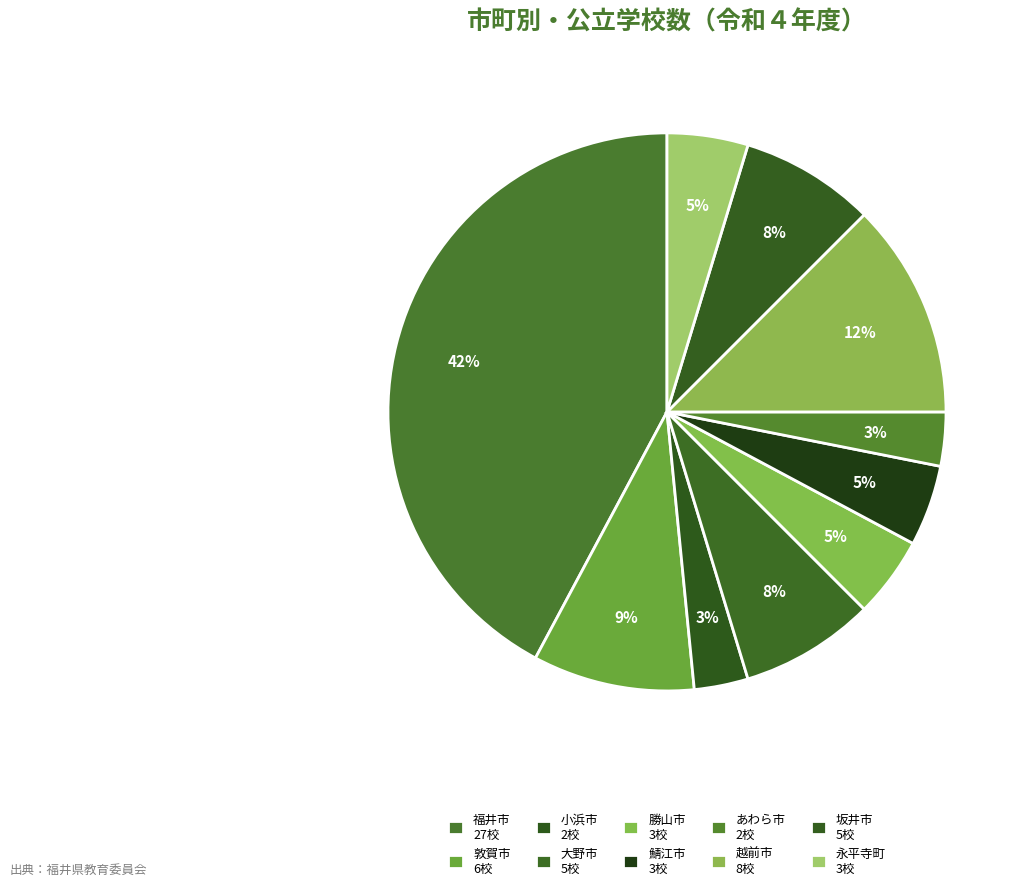

Count the number of slices in the pie.

10